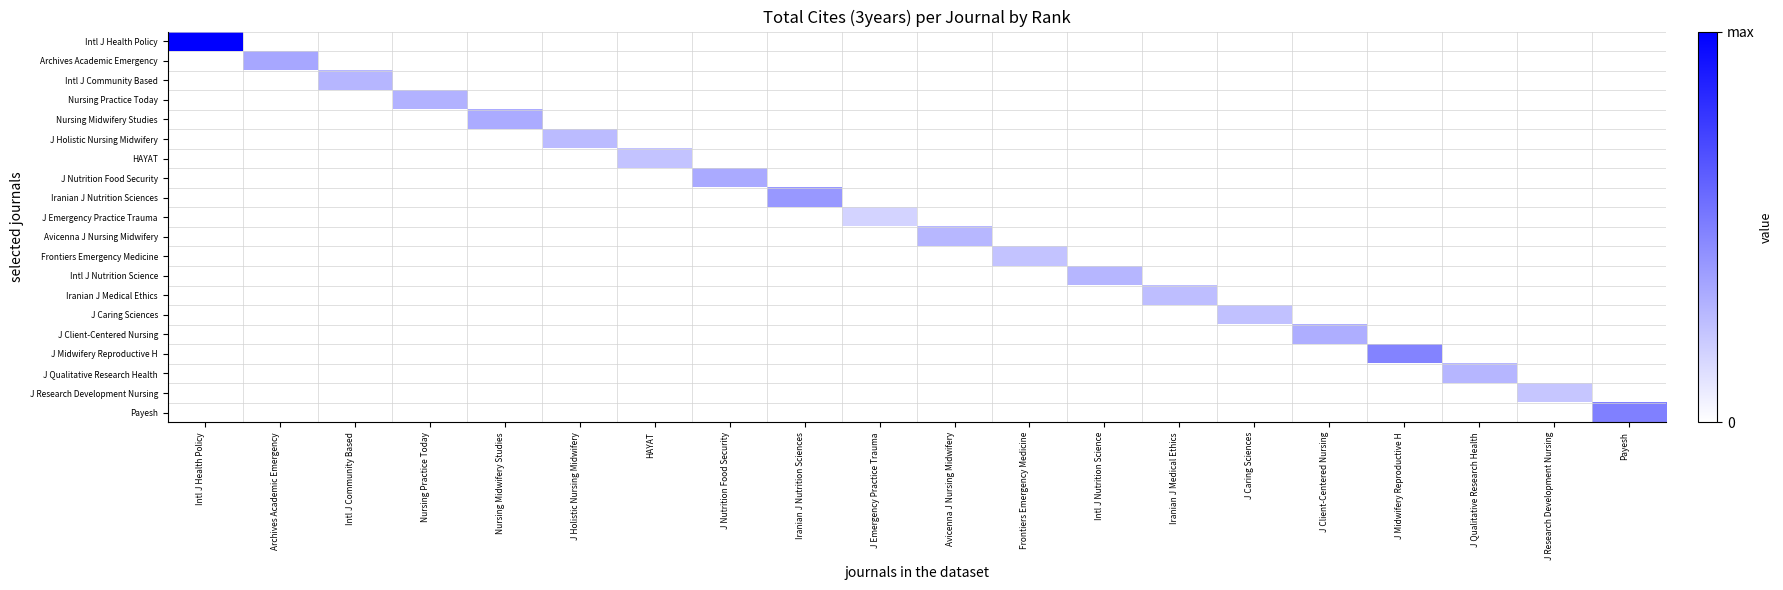

At how many categories does at least one series exceed 0?

20